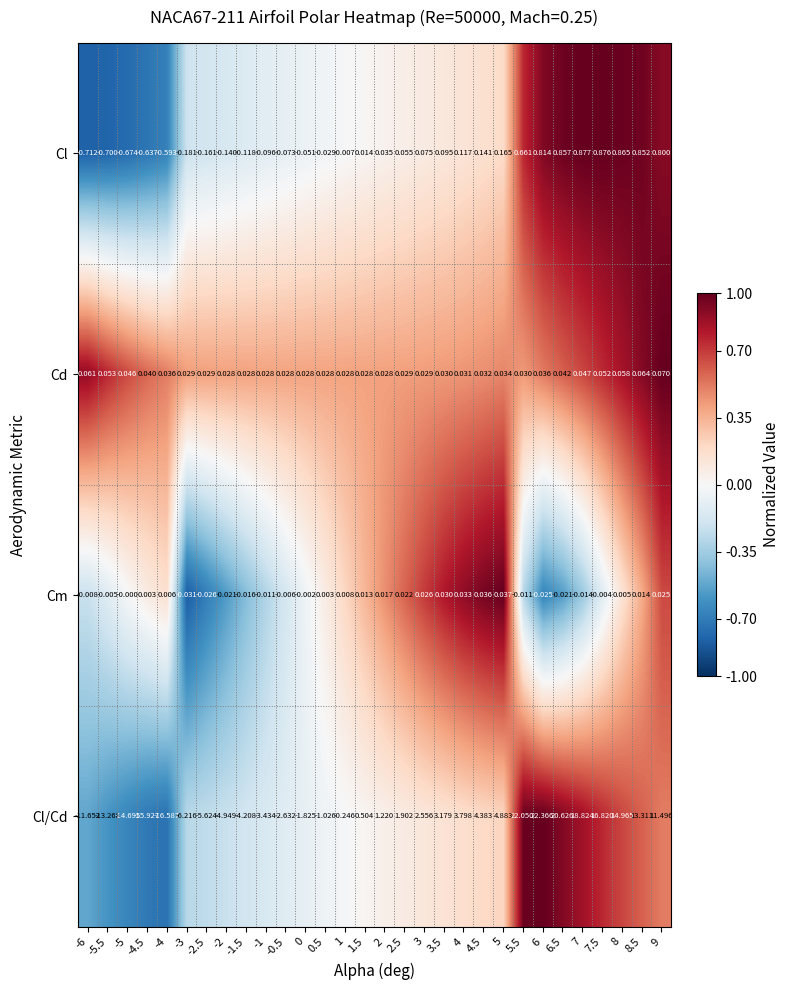

List the series in order of their peak value, highest first.

Cl/Cd, Cl, Cd, Cm